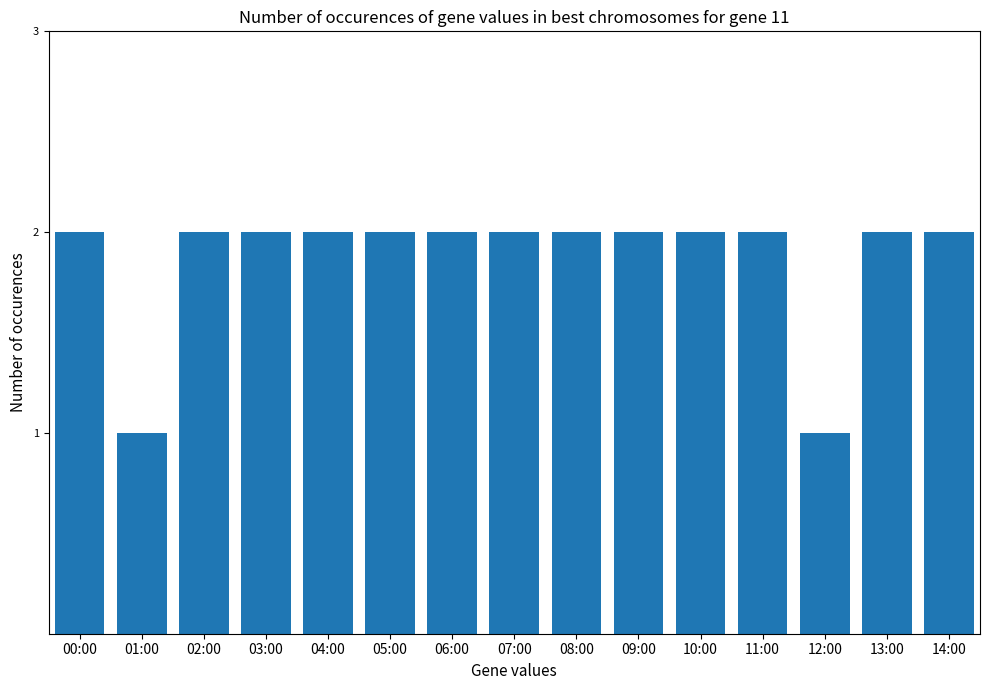

Is it true that the value at 00:00 is 3?

False